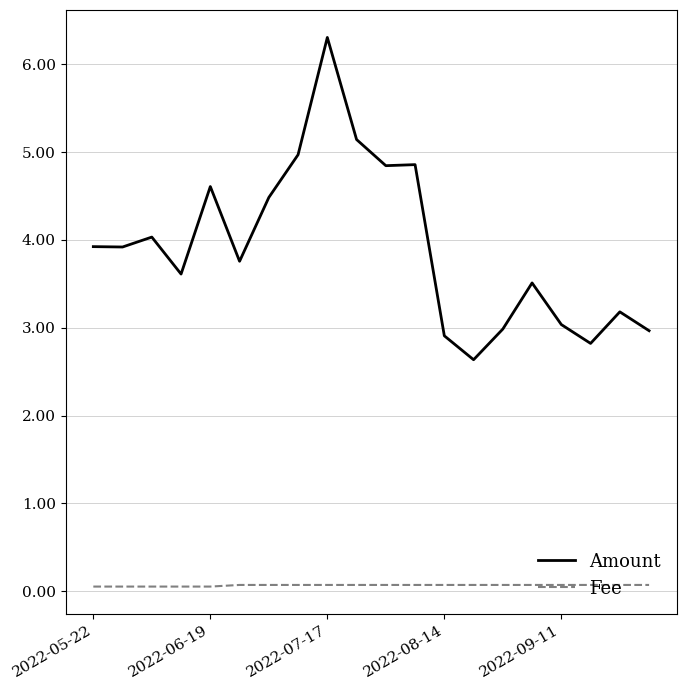

Rank the series by their maximum value, from highest to lowest.

Amount, Fee